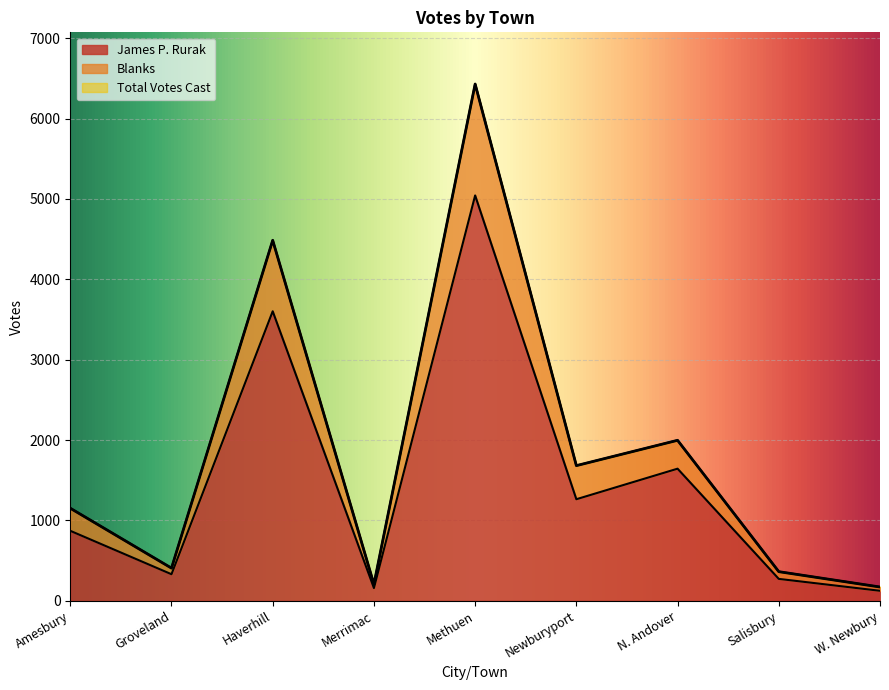

What is the spread (max minus min) of values at N. Andover?

353